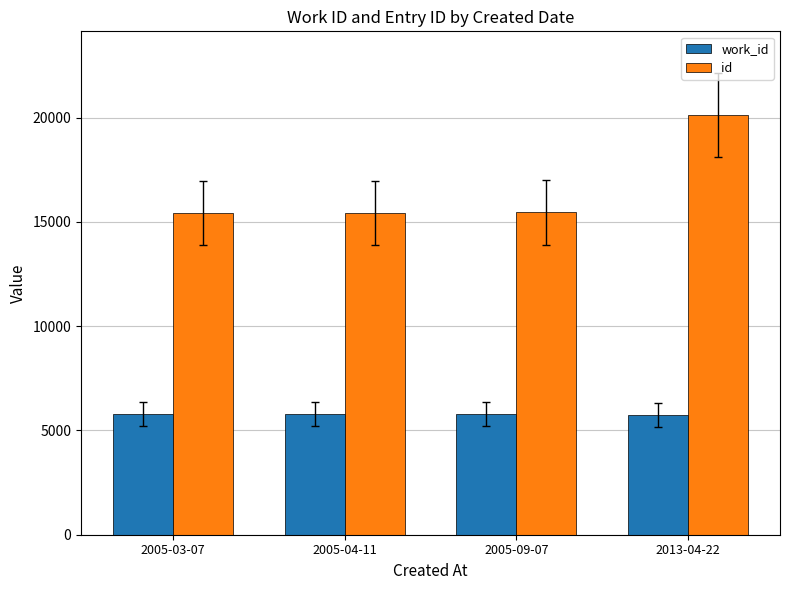

Rank the series at 2005-04-11 from highest to lowest value.

id, work_id